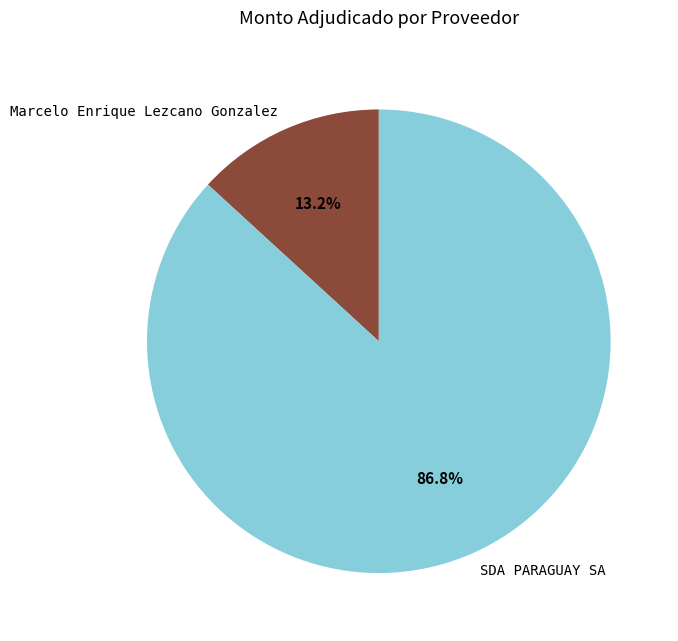

What is the total percentage of Marcelo Enrique Lezcano Gonzalez and SDA PARAGUAY SA?

100.0%